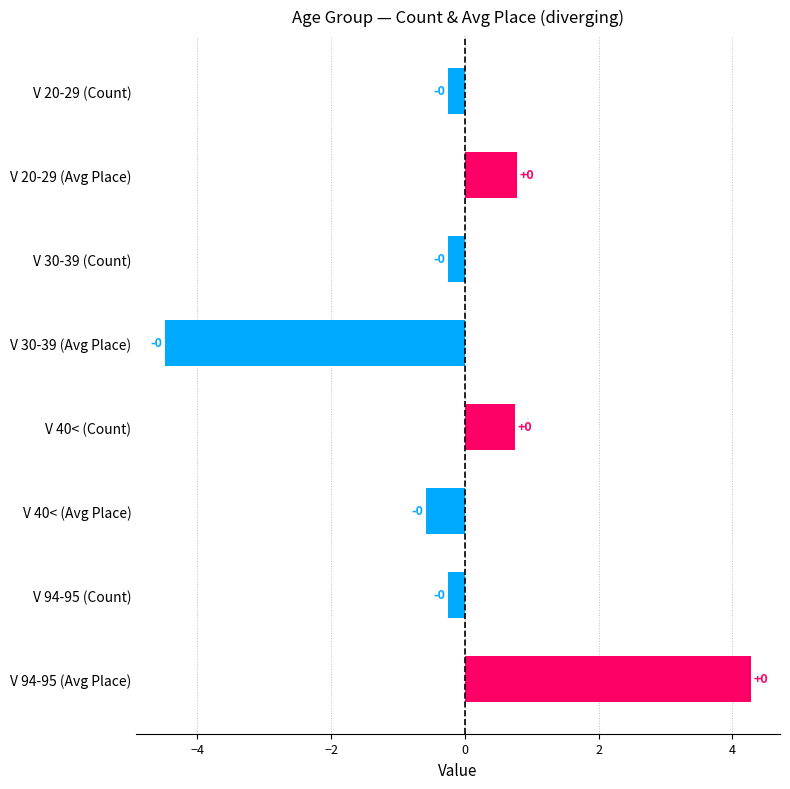

Which series has the largest total across all categories?

Positive